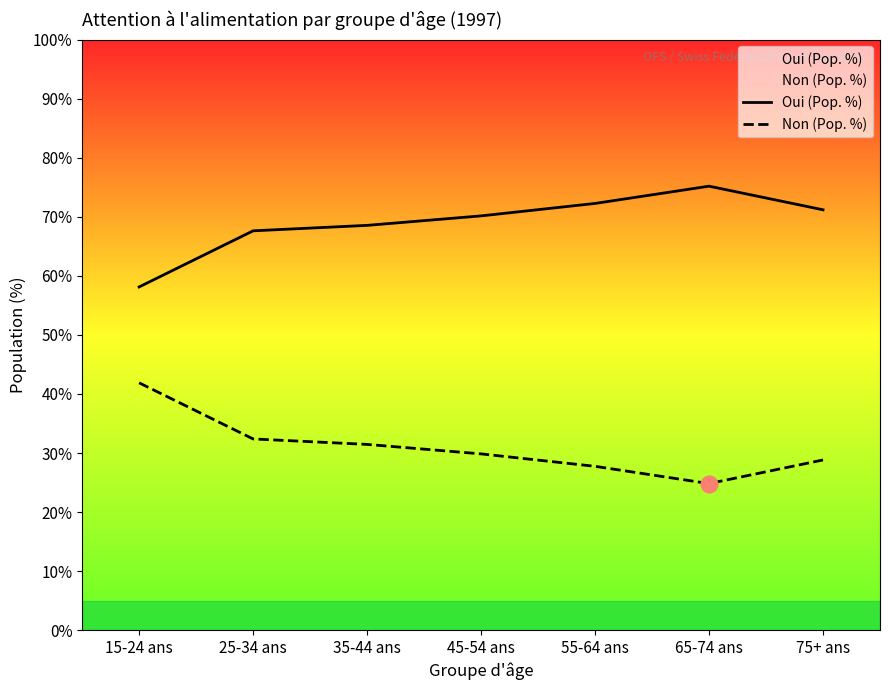

At which category does Non (Pop. %) reach its first local valley?

65-74 ans